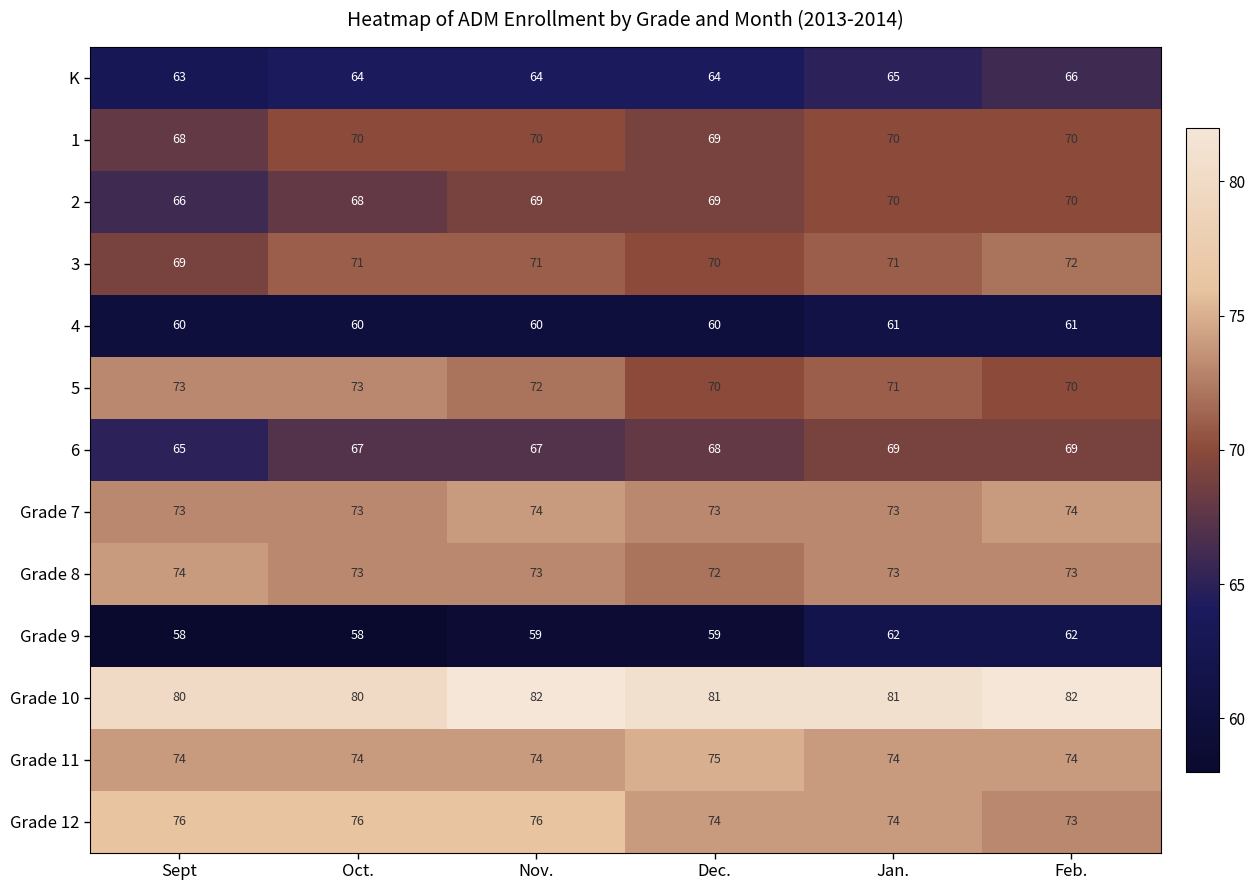

The 4 series shows 60 at Dec.. True or false?

True